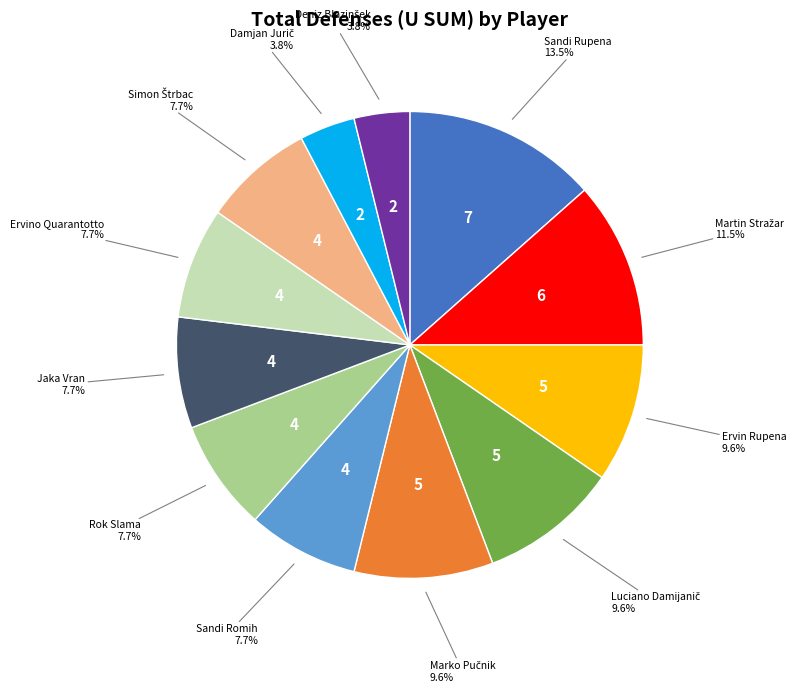

Is there any slice that represents more than half of the pie?

No